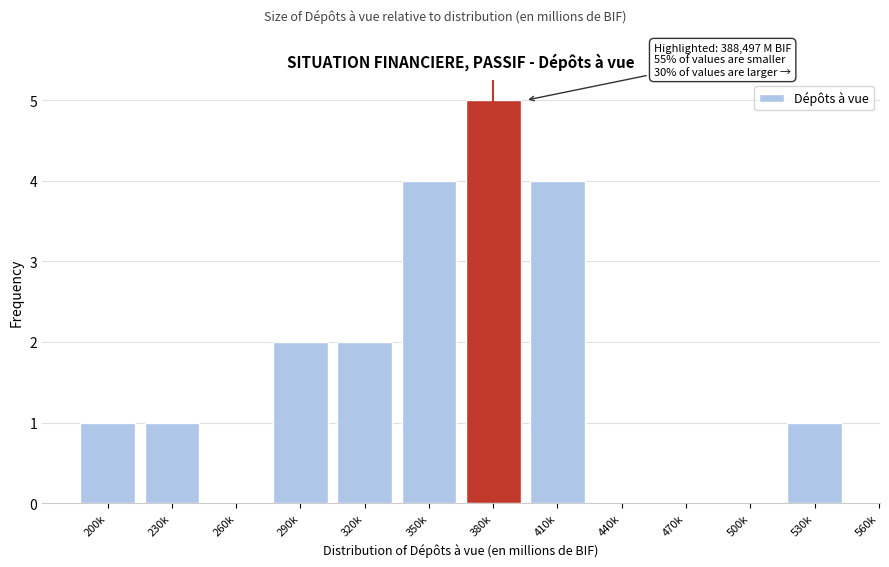

Reading left to right, transcribe all the data shown in this chart.

200k=1	230k=1	260k=0	290k=2	320k=2	350k=4	380k=5	410k=4	440k=0	470k=0	500k=0	530k=1